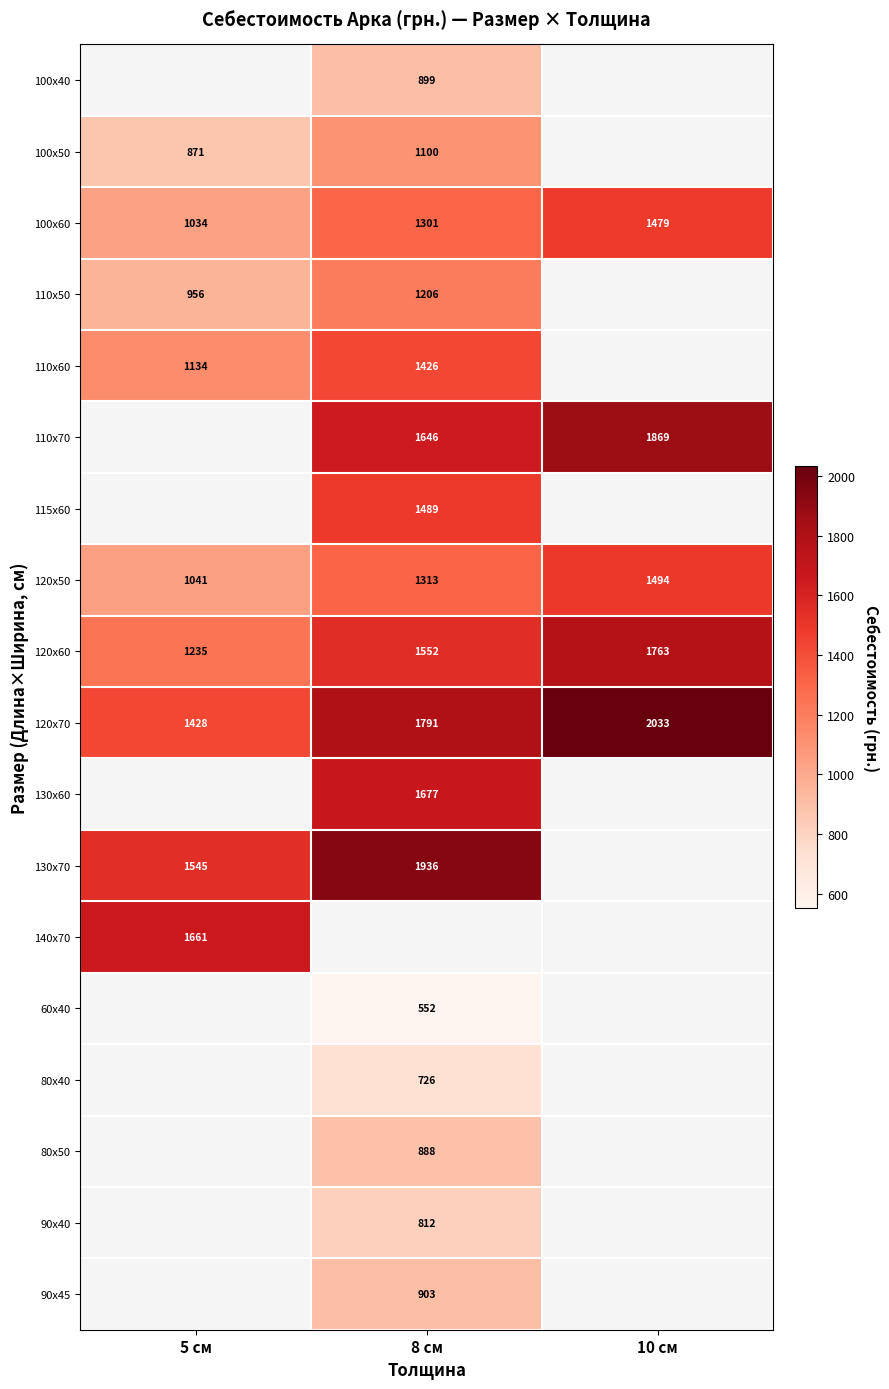

How many categories are shown in the chart?

3